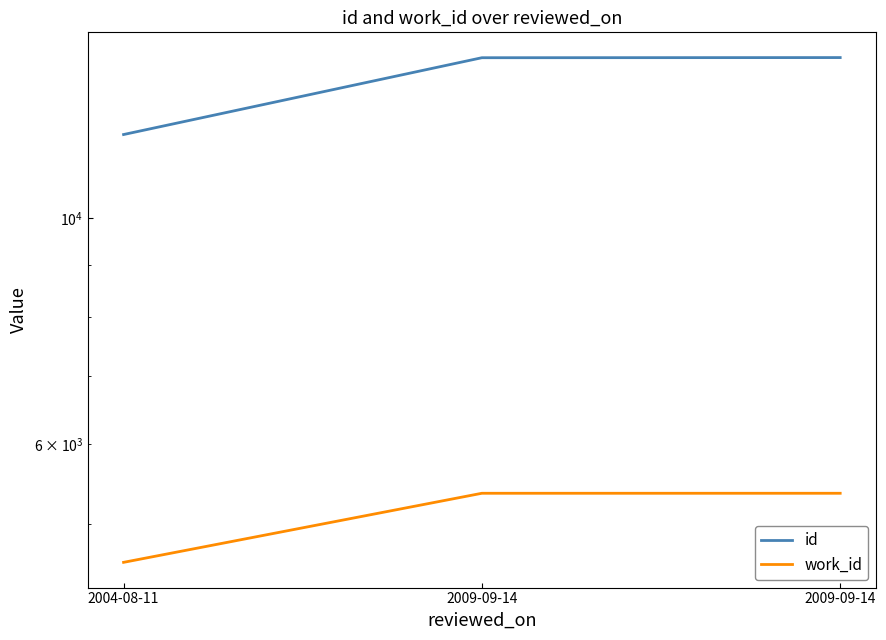

Is it true that work_id equals 1478 at 2009-09-14?

False